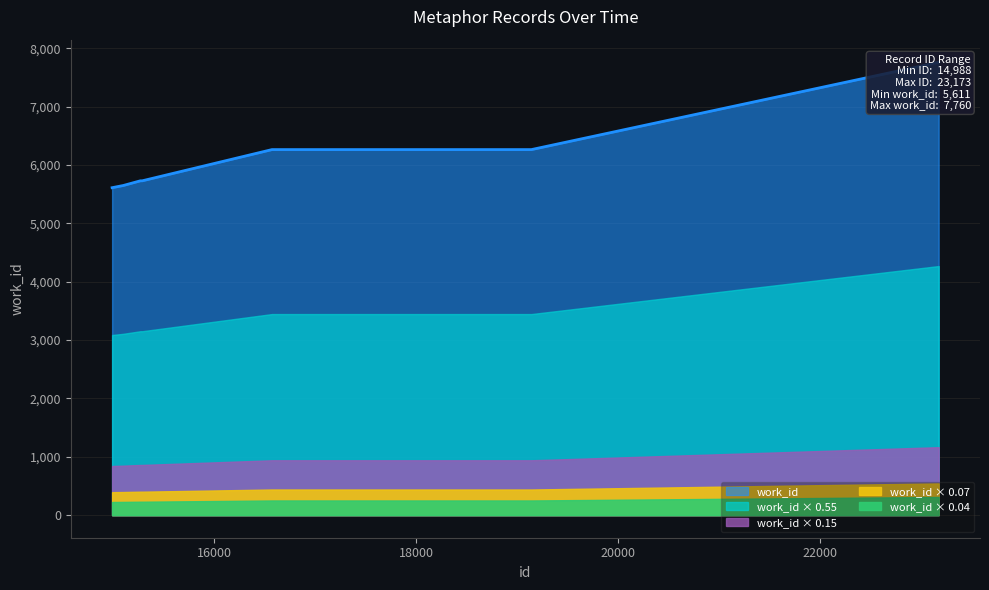

List the labels in order of value, smallest first.

14988, 15094, 15095, 15268, 15279, 15286, 16571, 16572, 19140, 23173